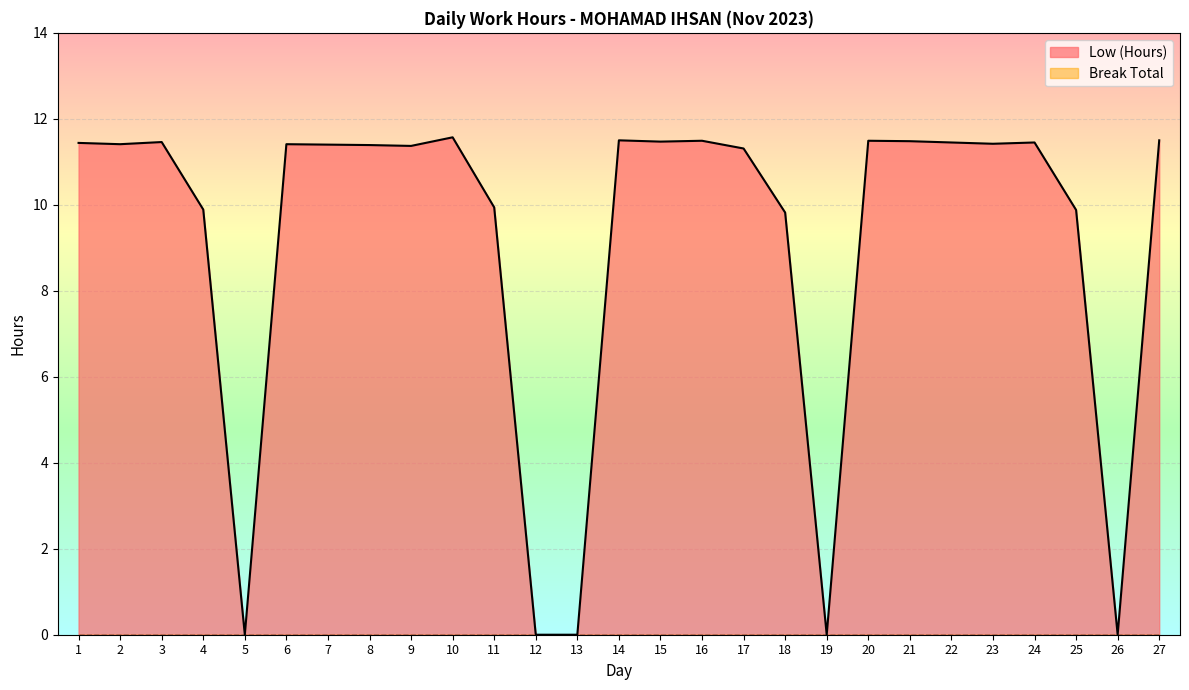

How many series are shown in this chart?

2